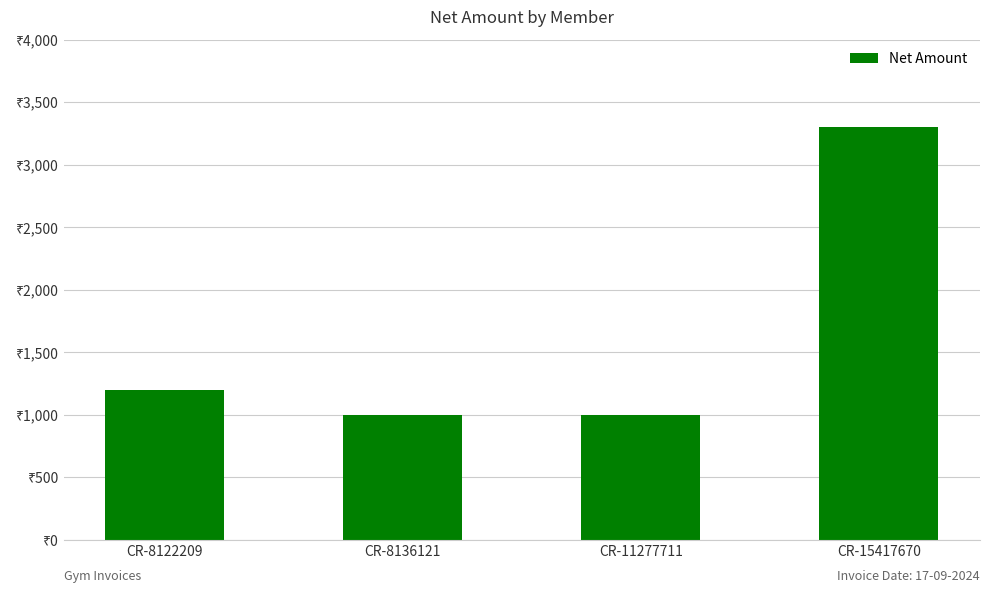

At which category does the chart reach its minimum across all series?

CR-8136121